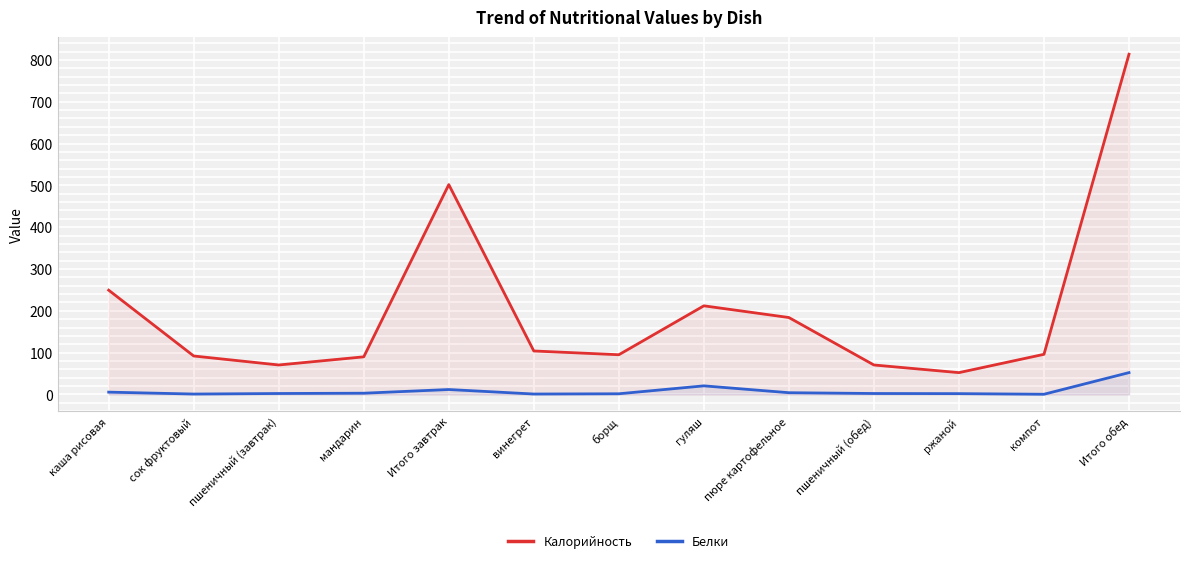

What is the approximate value of Калорийность at борщ?

95.0